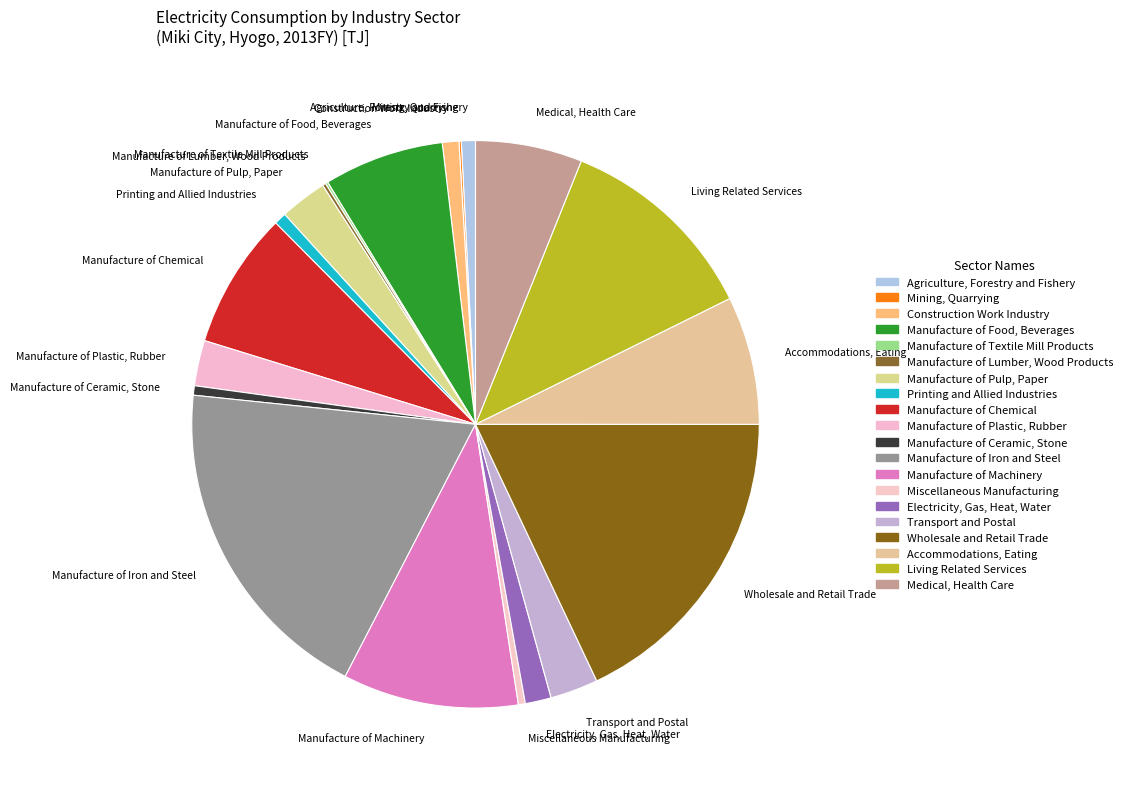

Which category has the biggest portion of the pie?

Manufacture of Iron and Steel